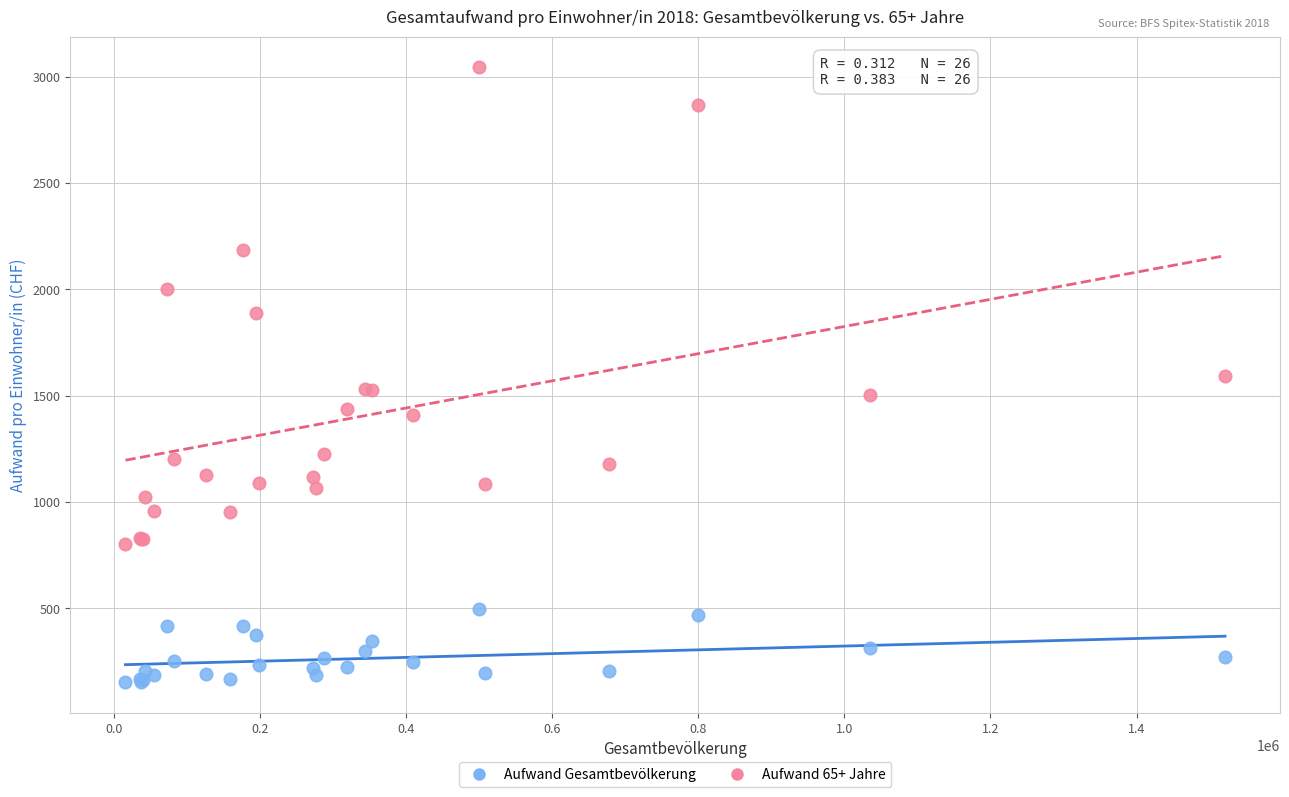

What are all the series names shown in the legend?

Aufwand Gesamtbevölkerung, Aufwand 65+ Jahre